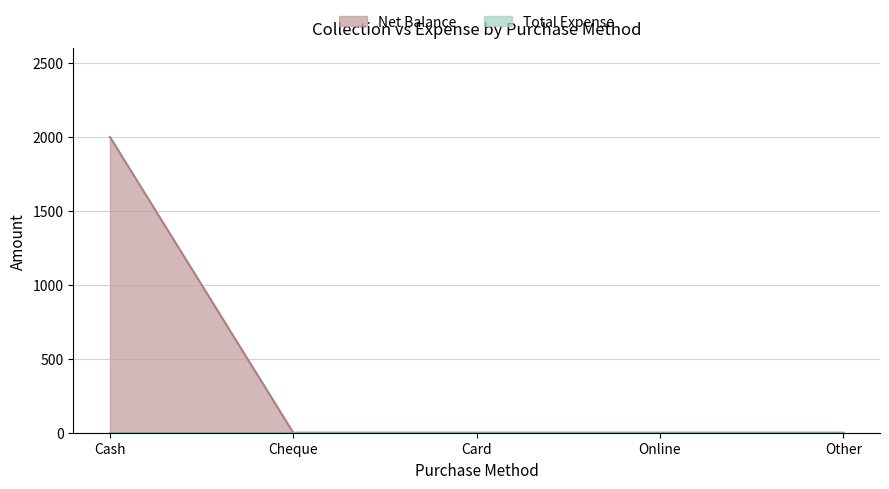

Between Online and Other, which is larger?

Online